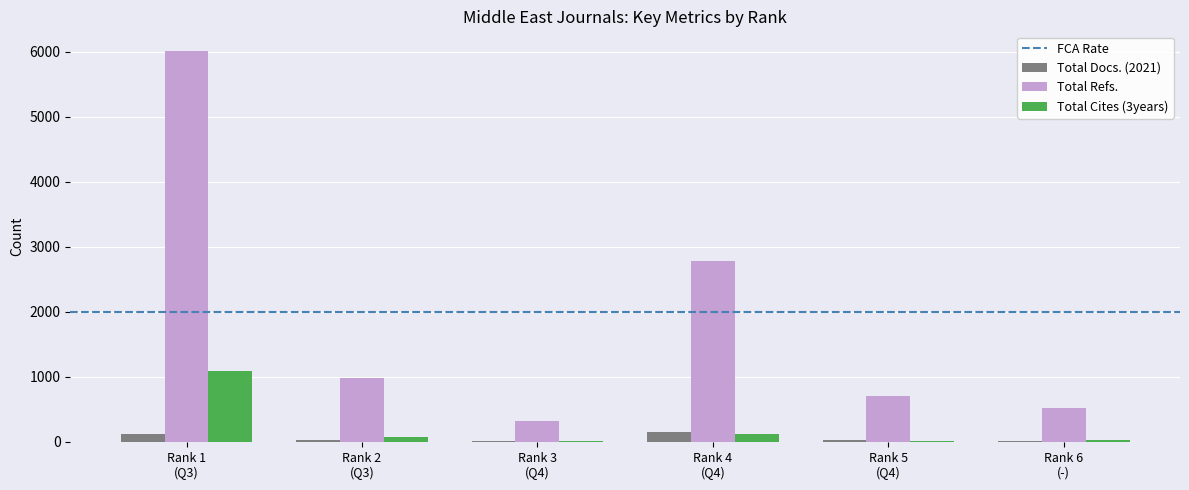

What is the maximum value for Total Refs.?

6015